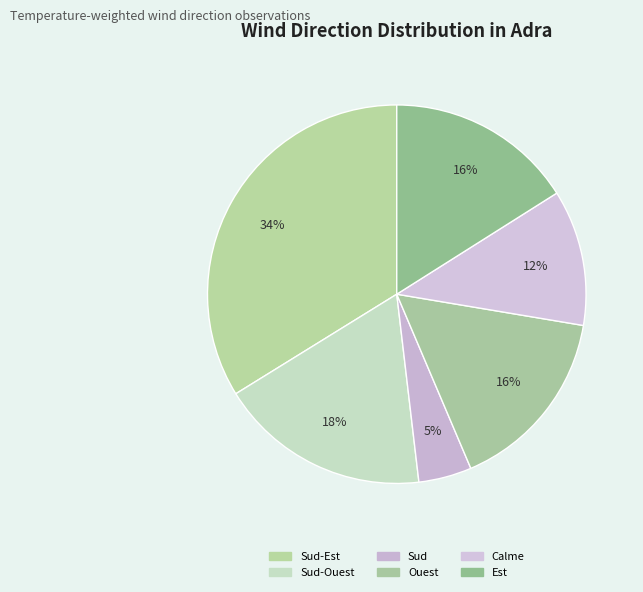

Count the number of slices in the pie.

6